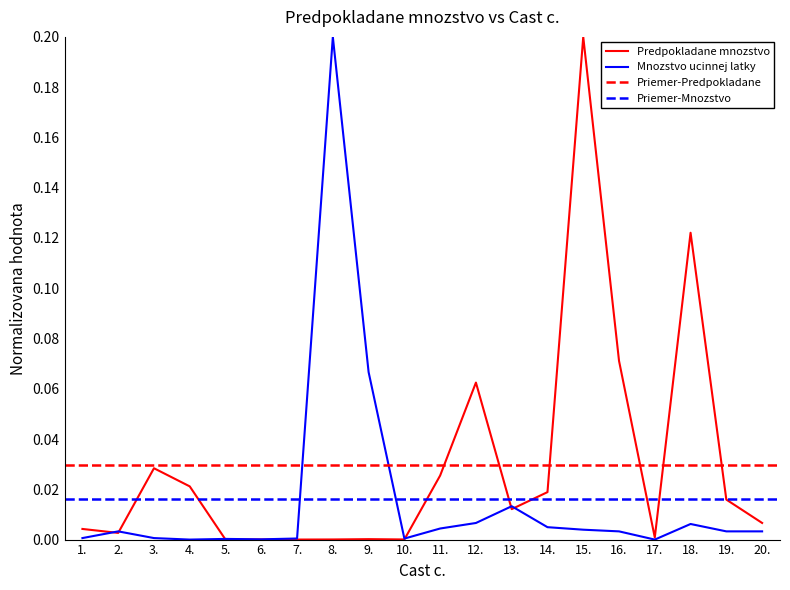

What is the label of the 7th point from the left?

7.